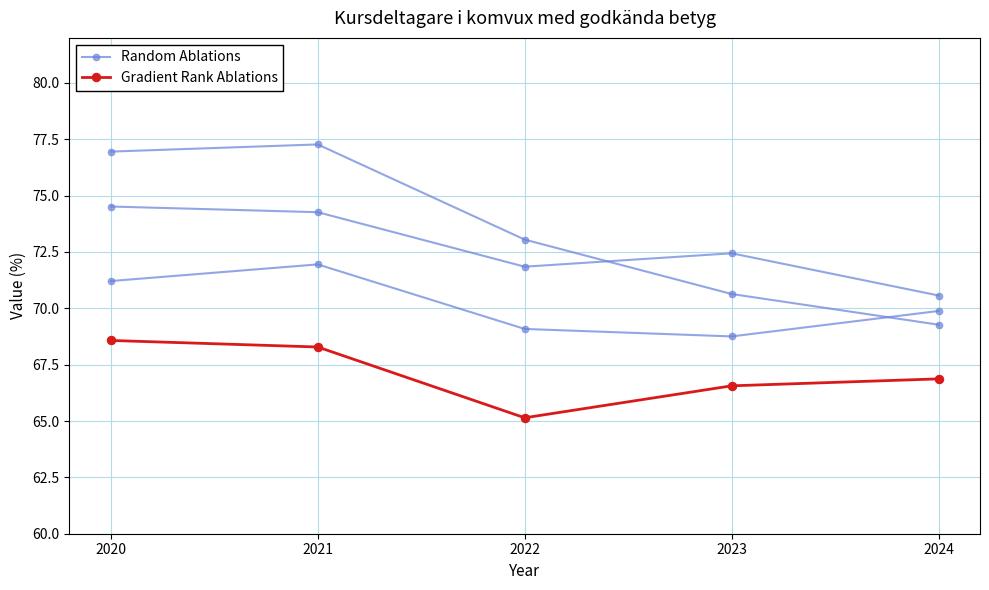

Reading left to right, extract all data points from this chart.

Random Ablations: 74.5	74.3	71.8	72.4	70.6
Gradient Rank Ablations: 68.6	68.3	65.1	66.6	66.9